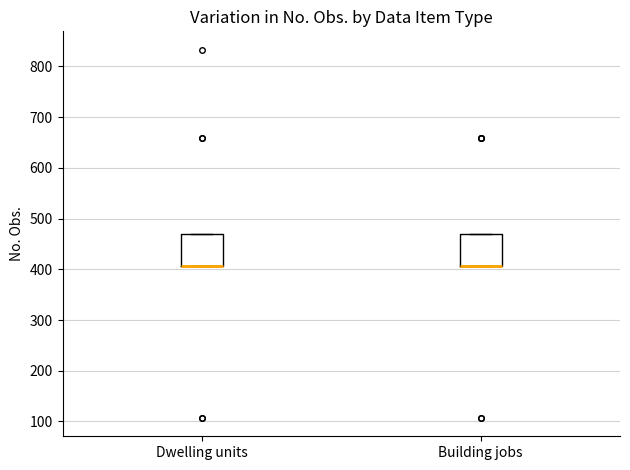

Reading left to right, transcribe this box plot: for each box, give where its median line is, the range the box spans, and where its two whiskers end, as read against the y-axis. The values are not printed on the chart, so give them approximately, as read against the axis.

Dwelling units: median 410 (drawn on the box's lower edge), box 410 to 470, whiskers 410 to 470
Building jobs: median 410 (drawn on the box's lower edge), box 410 to 470, whiskers 410 to 470